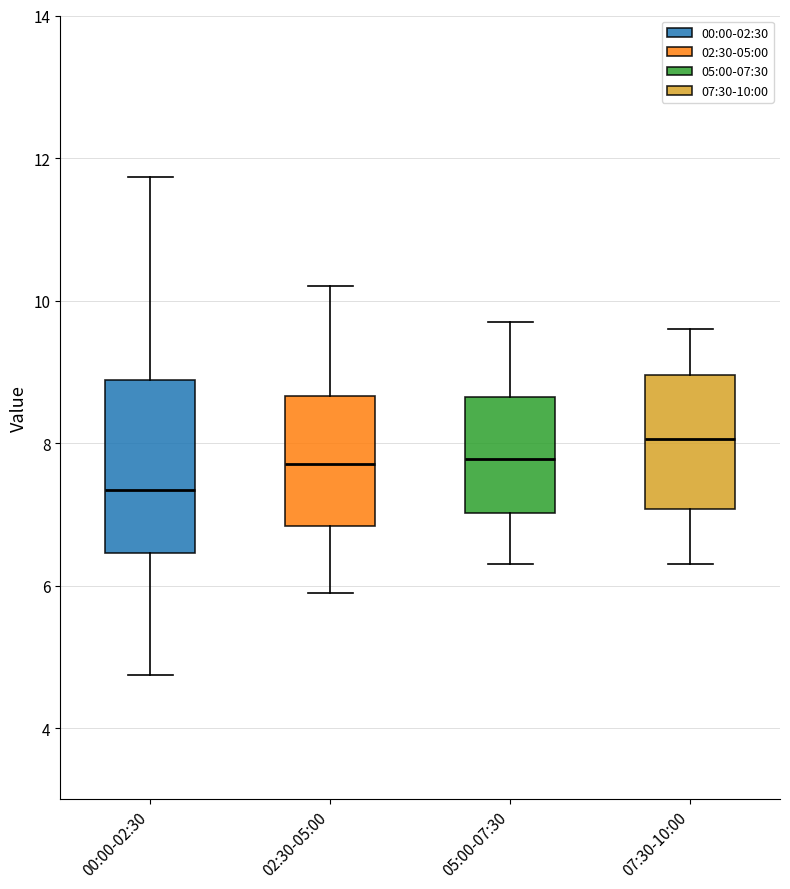

Comparing the boxes themselves (not the whiskers), which one is the tallest?

00:00-02:30